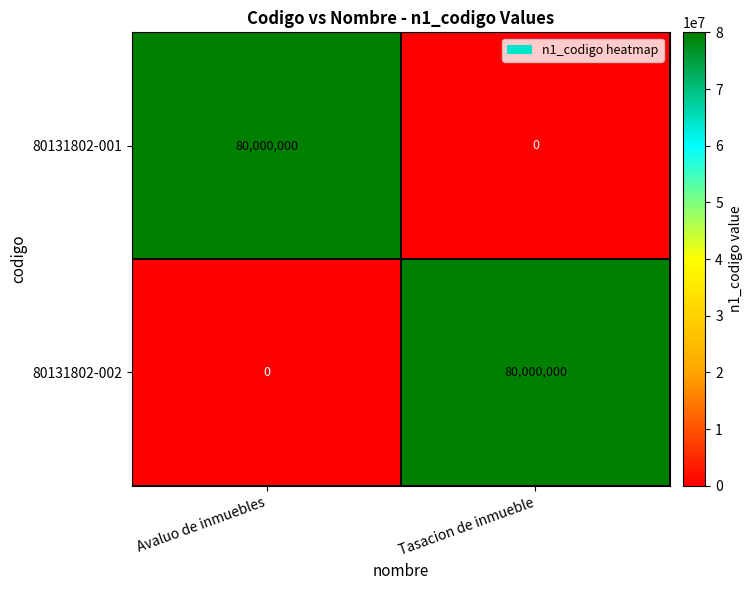

What is the spread (max minus min) of values at Avaluo de inmuebles?

80000000